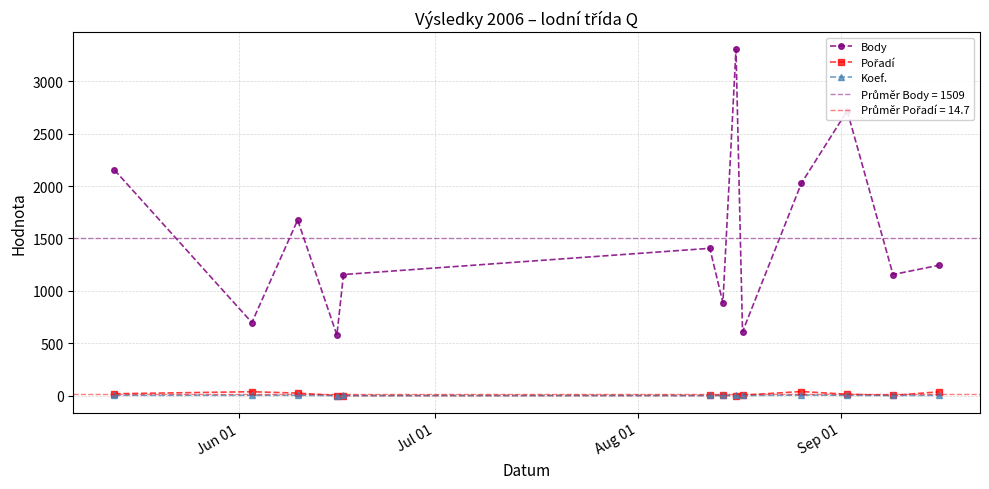

Which series has the largest total across all categories?

Body